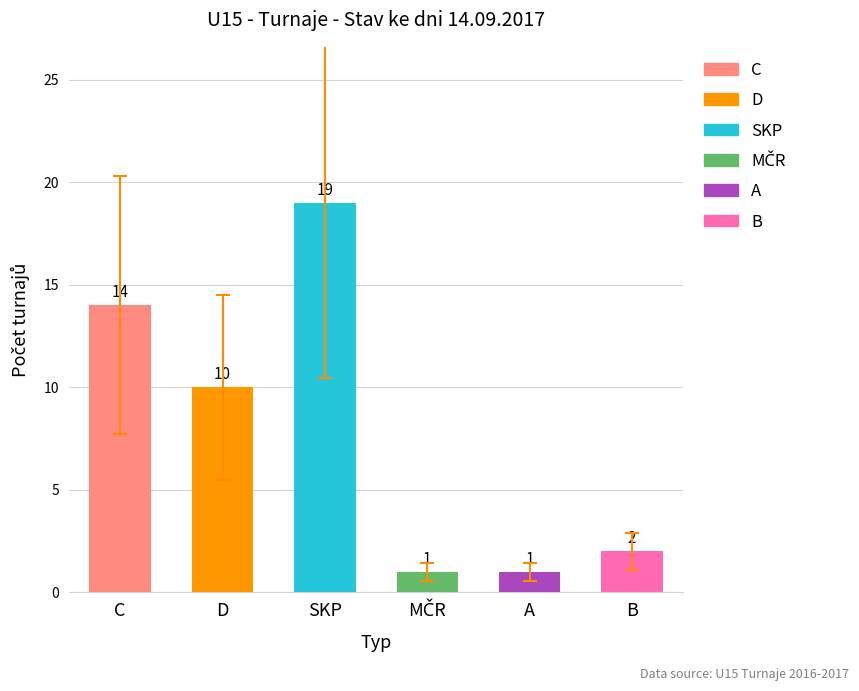

Where is the data nearest to the value 10?

D